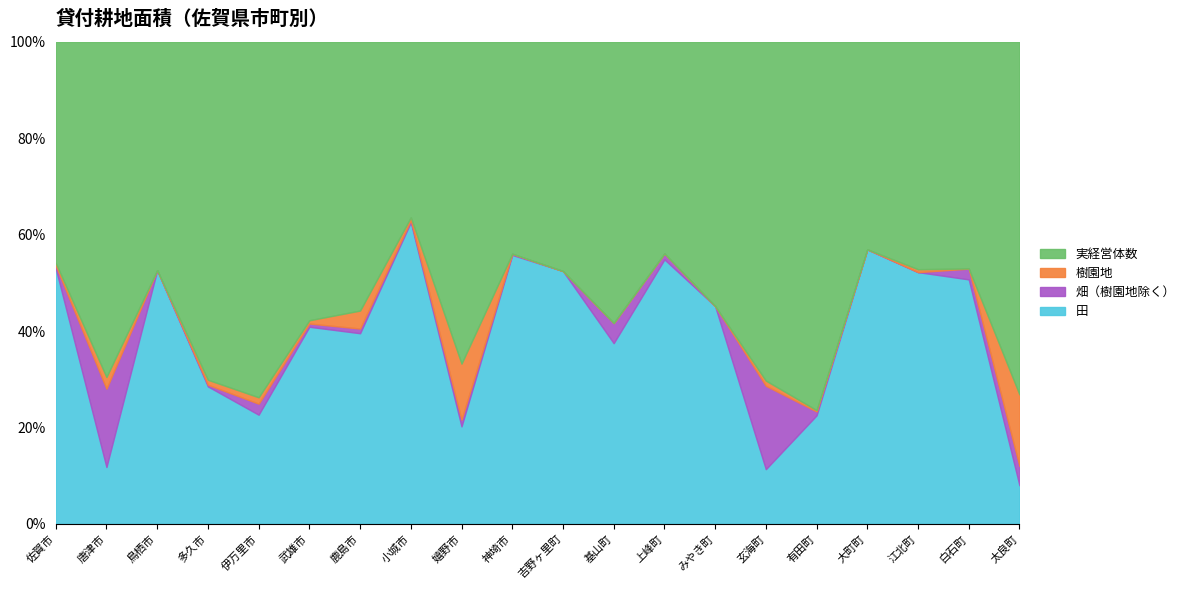

What are all the series names shown in the legend?

実経営体数, 樹園地, 畑（樹園地除く）, 田